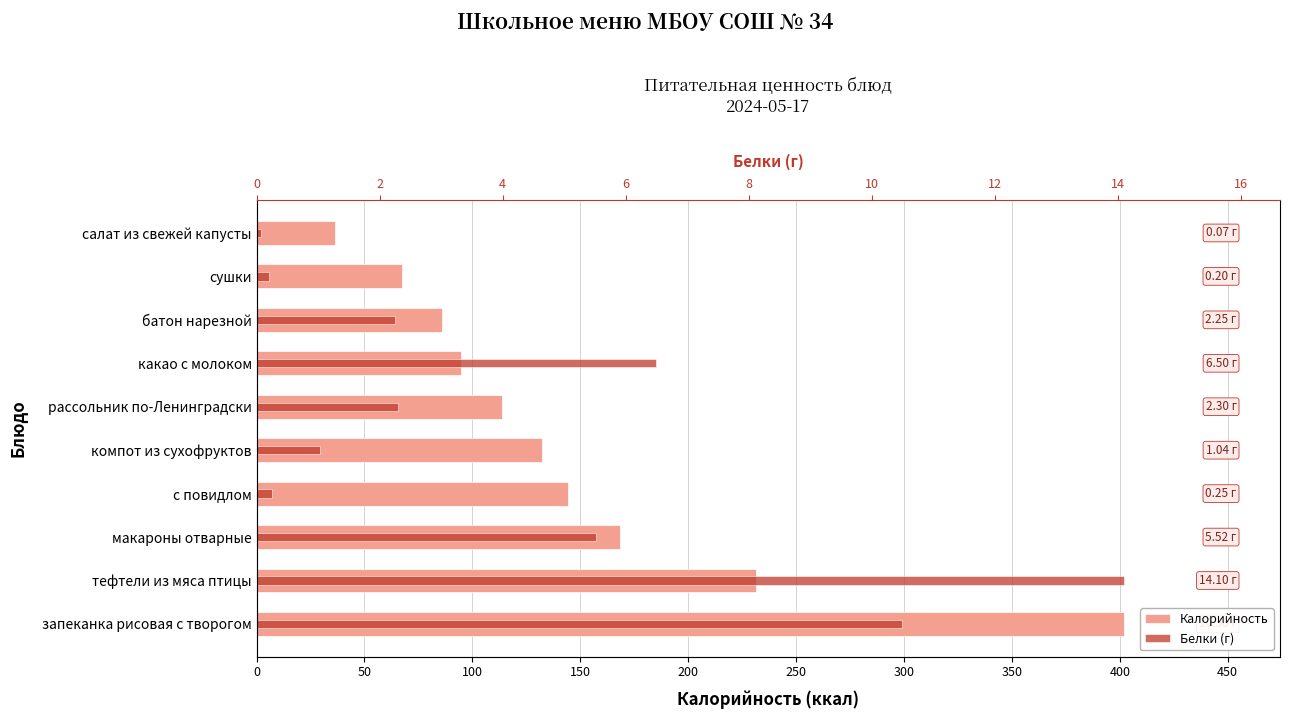

List the series in order of their peak value, lowest first.

Белки (г), Калорийность